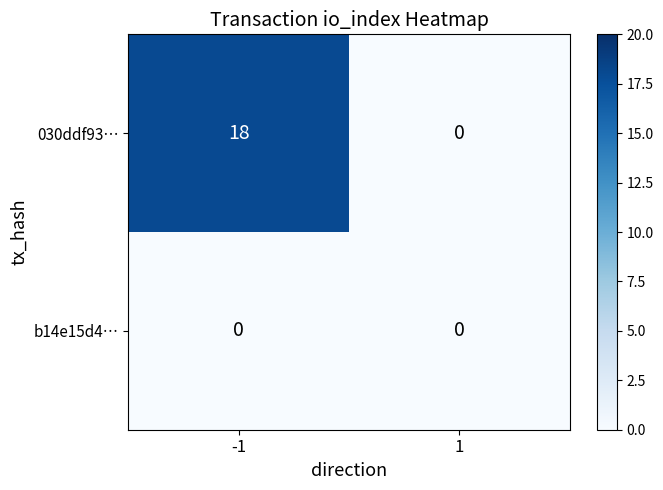

Rank the series at -1 from highest to lowest value.

030ddf93…, b14e15d4…